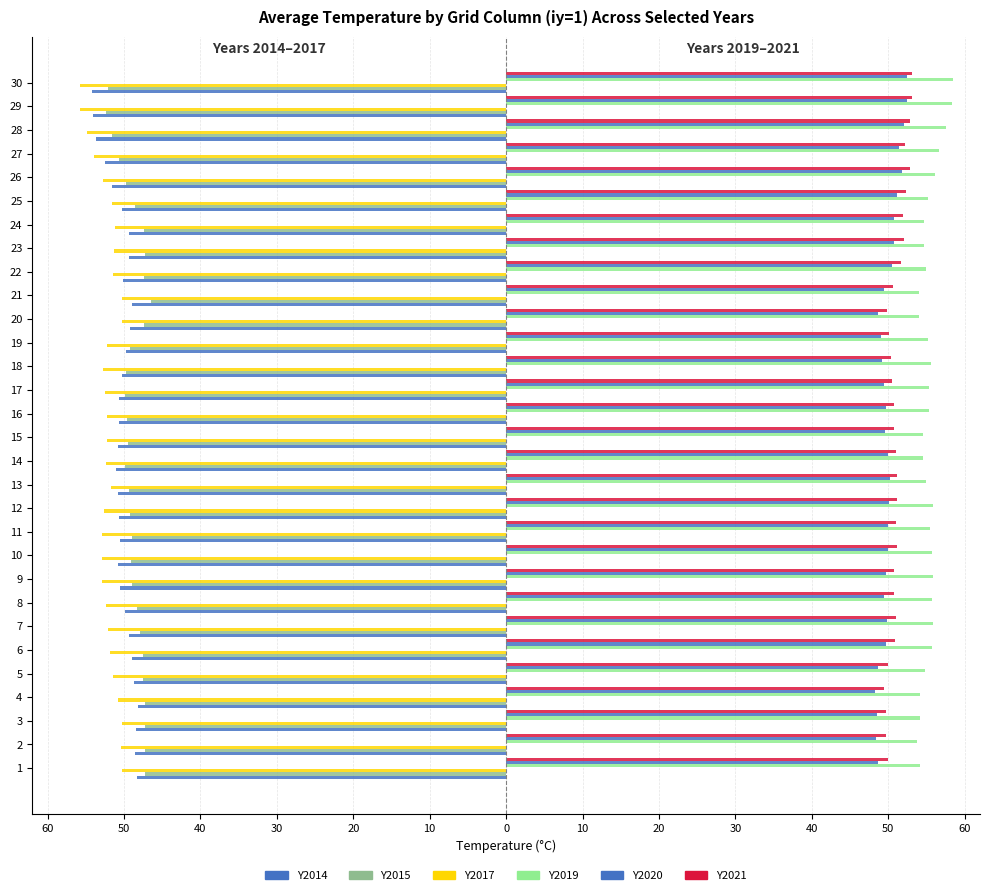

Which series has the largest range (max minus min)?

Y2014